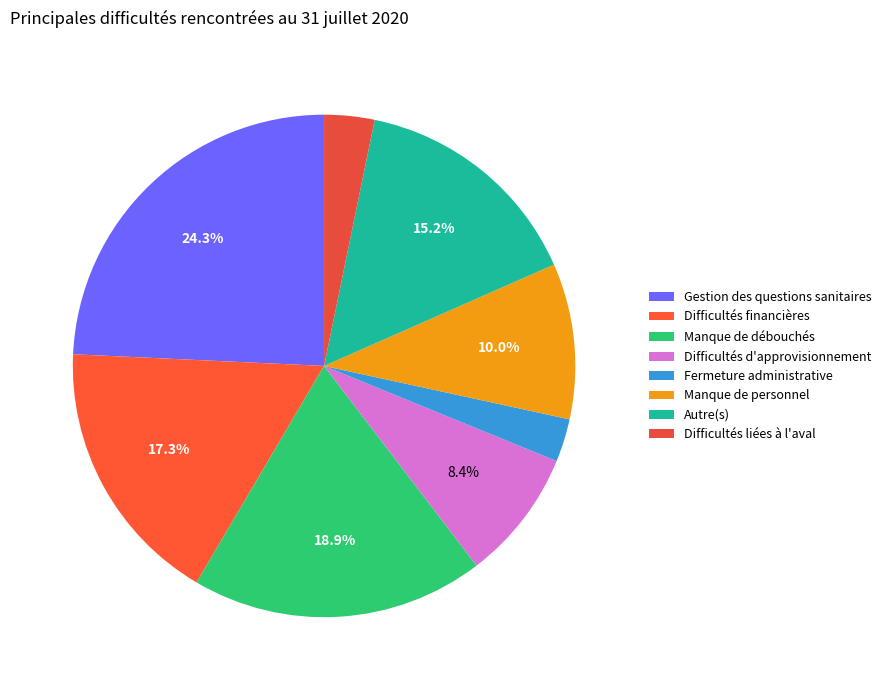

Is there any slice that represents more than half of the pie?

No